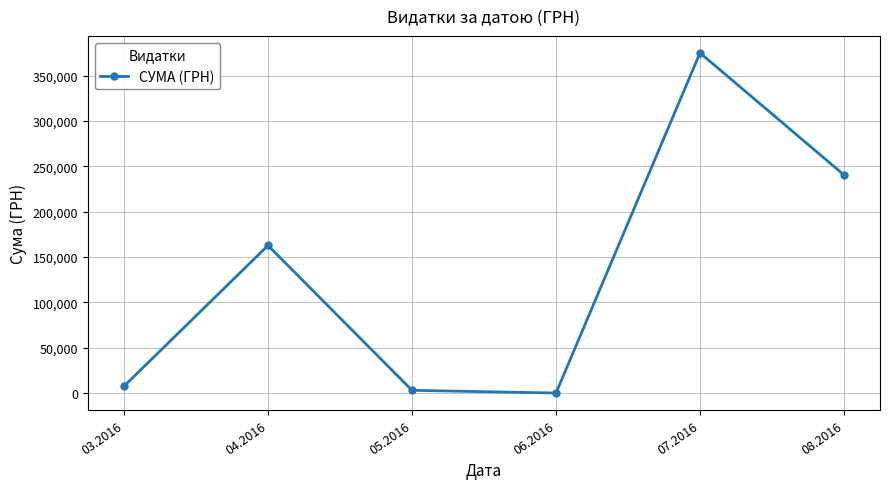

How many data points are less than 162807?

3